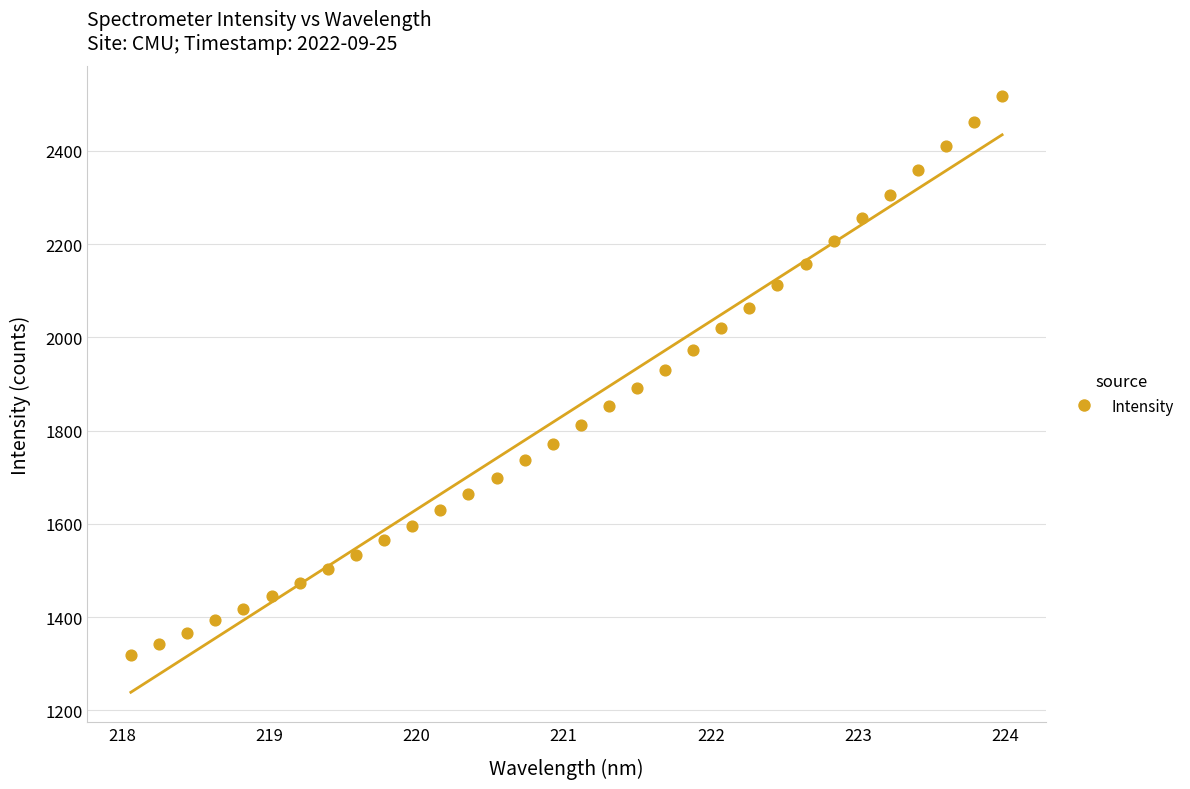

What is the range of X values (max minus min)?

5.9